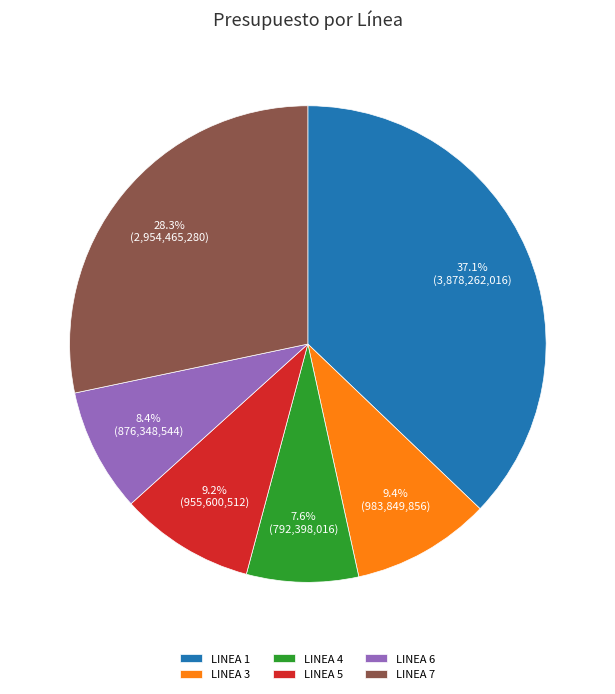

Which slice is the smallest?

LINEA 4